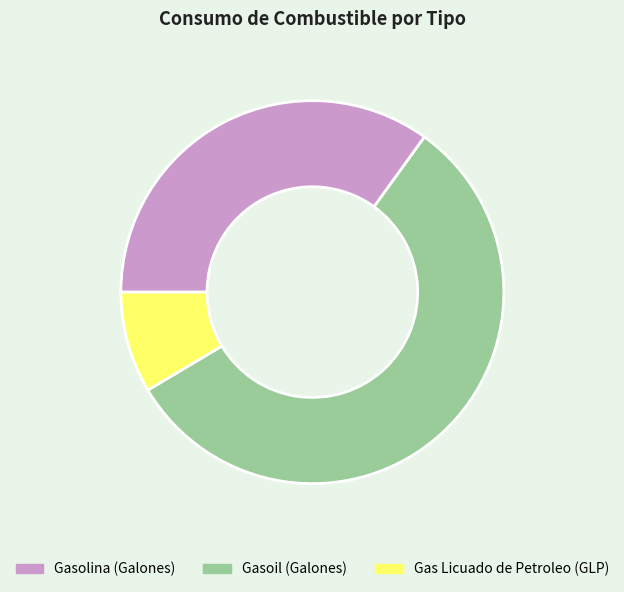

True or false: Gas Licuado de Petroleo (GLP) accounts for 1% of the total.

False